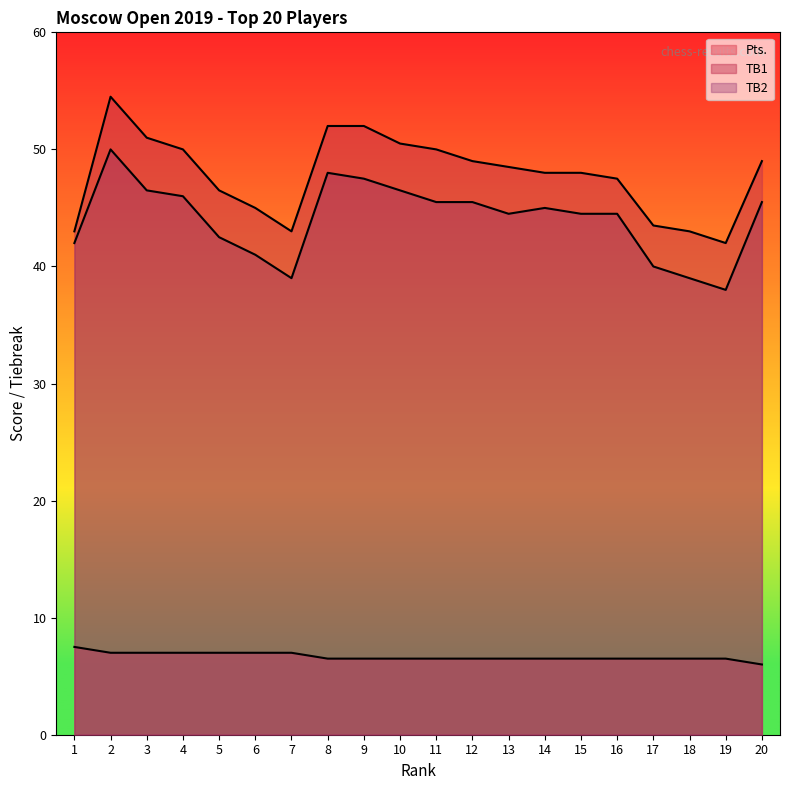

What is the sum of all Pts. values?

133.5